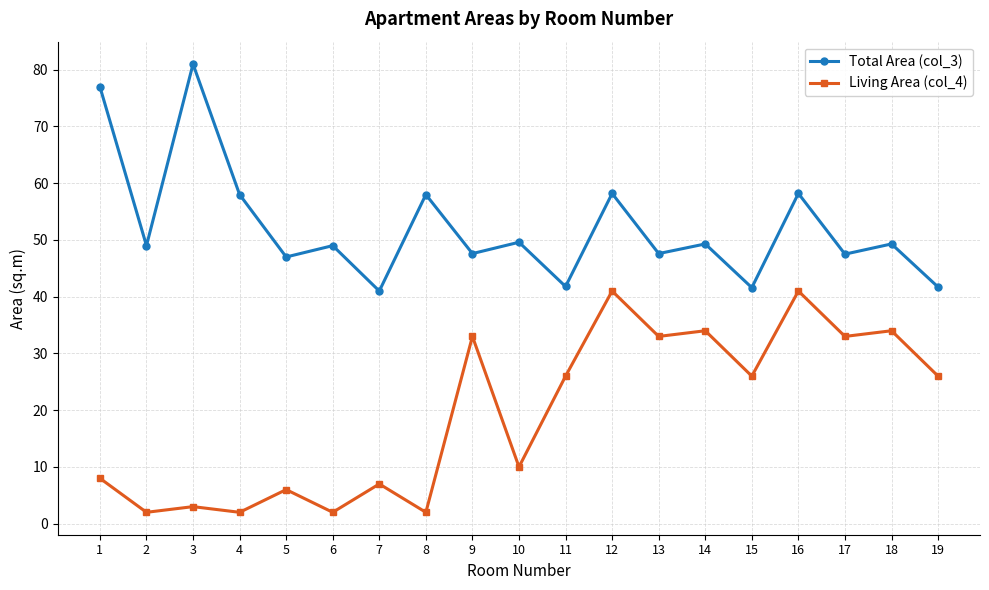

What is the value of the Living Area (col_4) point at the 10th from the left?

10.0